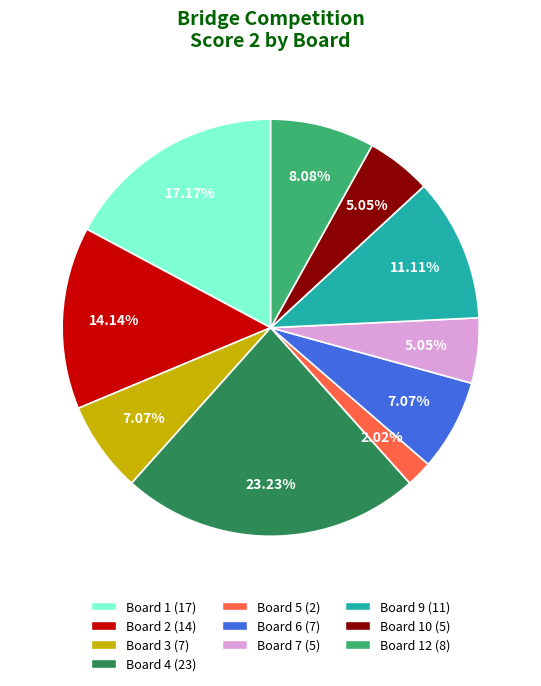

Is there a majority slice in this chart?

No